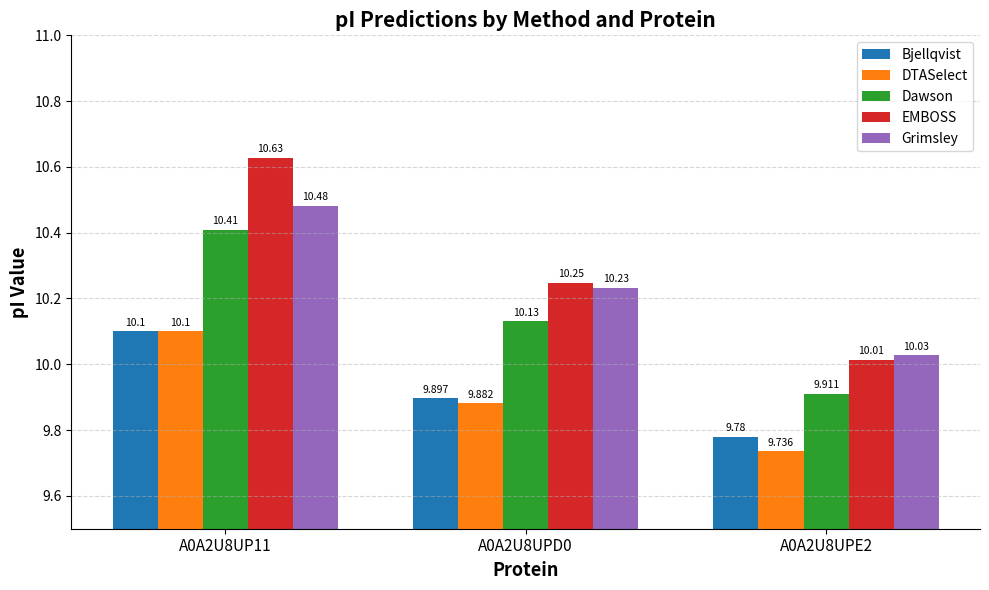

Read the Grimsley value at A0A2U8UPE2.

10.0